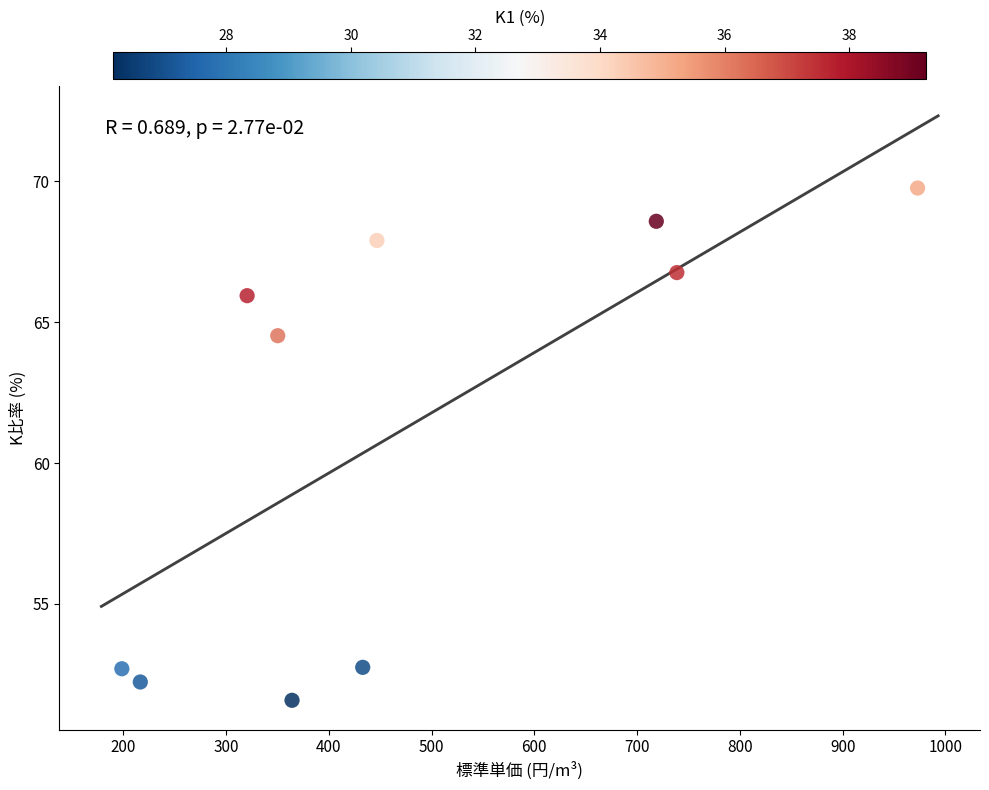

What Y value in the scatter plot is closest to 60?

64.5